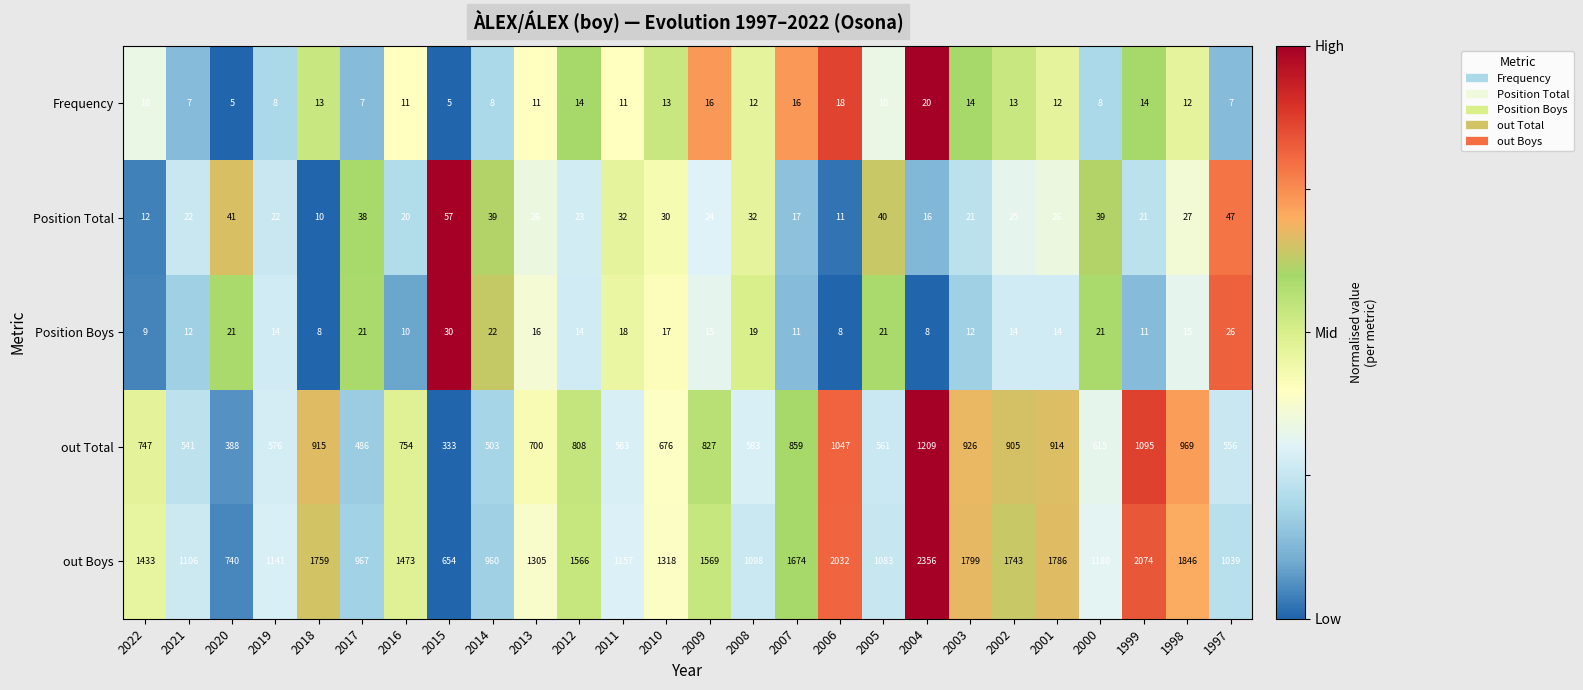

What is the sum of the out Total values at 2002 and 2005?

1466